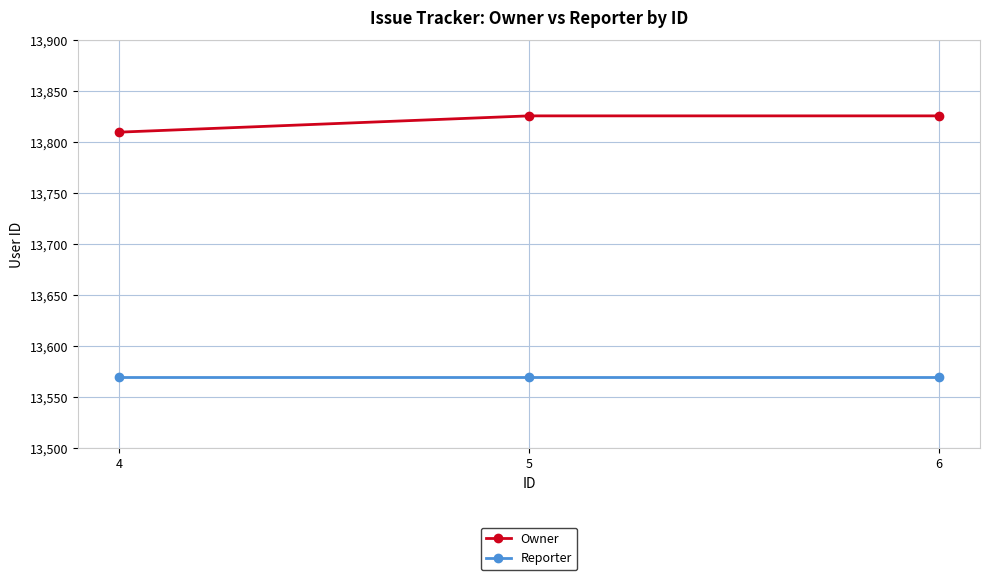

Reading left to right, list all the values displayed in this chart.

Owner: 4=13810	5=13826	6=13826
Reporter: 4=13570	5=13570	6=13570